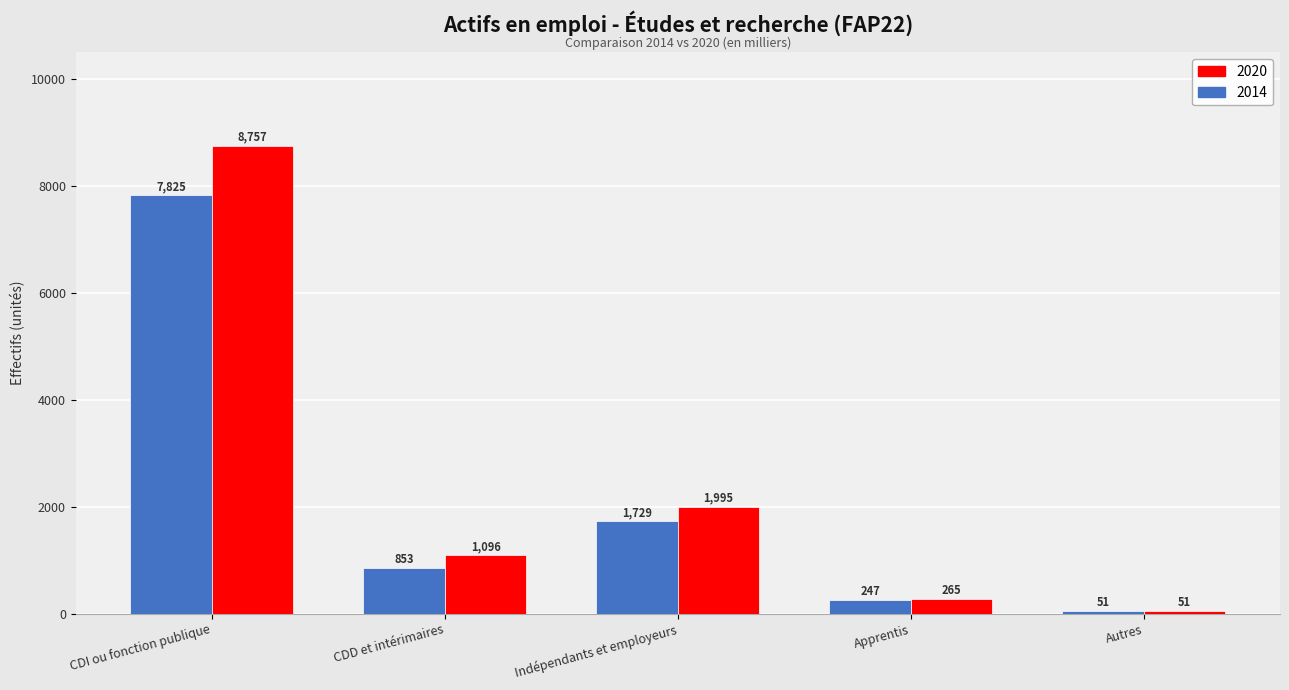

What is the greatest value displayed?

8756.9